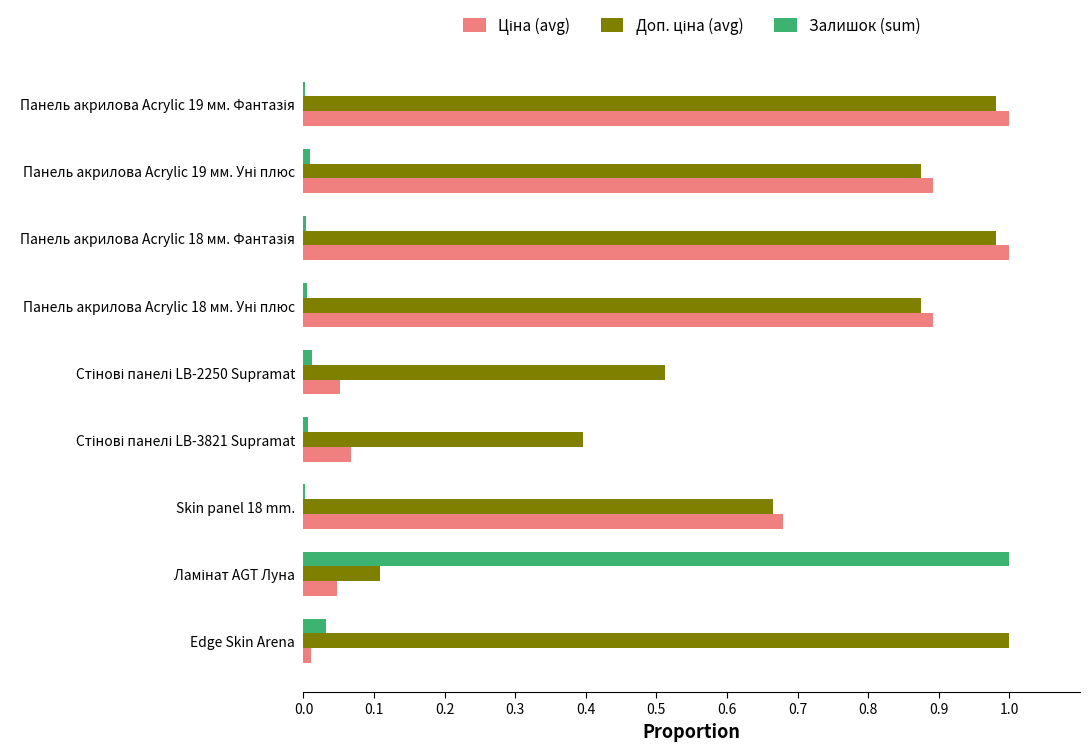

Rank the series by their maximum value, from lowest to highest.

Ціна (avg), Доп. ціна (avg), Залишок (sum)